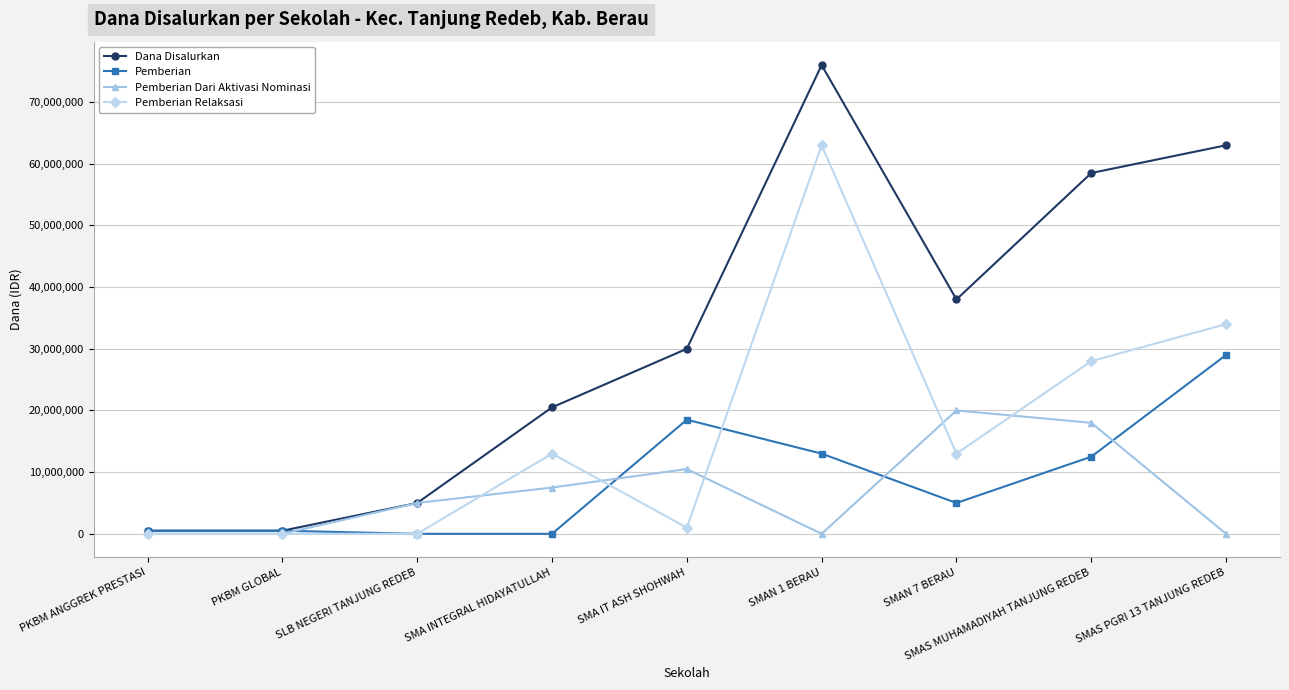

Count the number of categories in the chart.

9